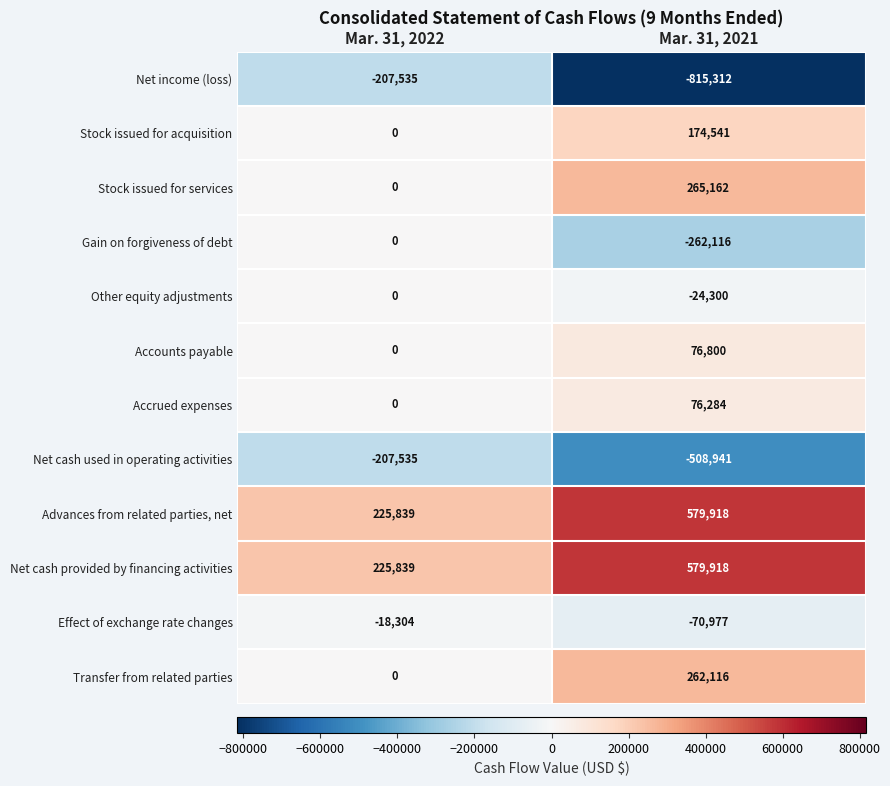

Is it true that Net cash provided by financing activities equals 225839 at Mar. 31, 2022?

True